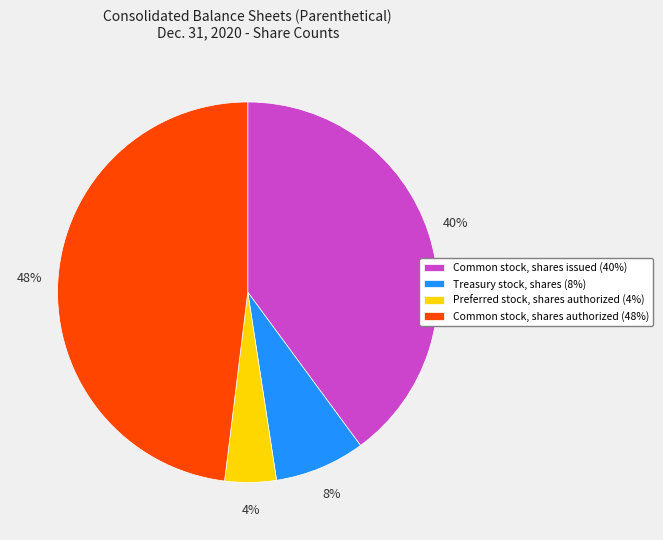

Which category has the biggest portion of the pie?

Common stock, shares authorized